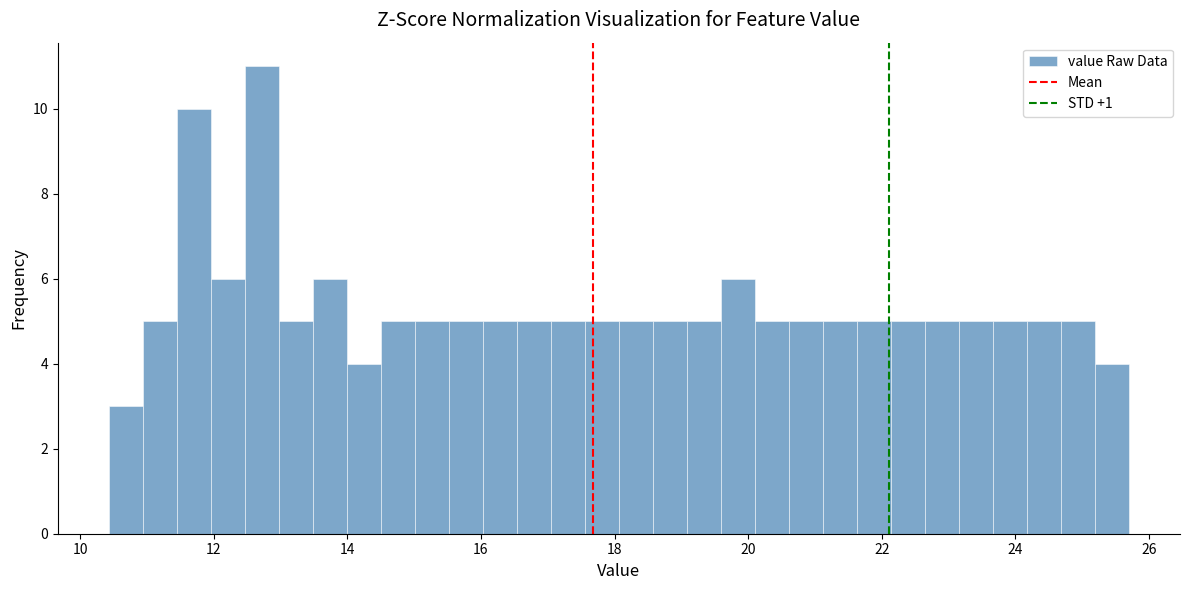

Read against the x-axis, roughly where is the centre of the tallest bar?

12.8